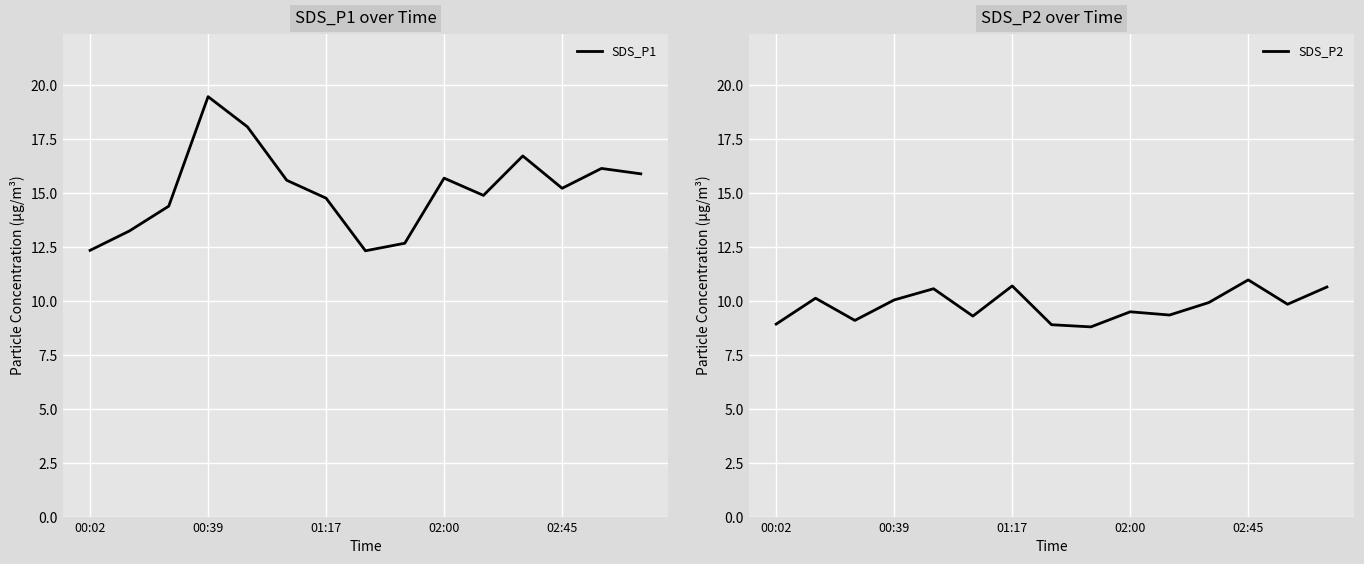

List the series in order of their overall mean, highest first.

SDS_P1, SDS_P2